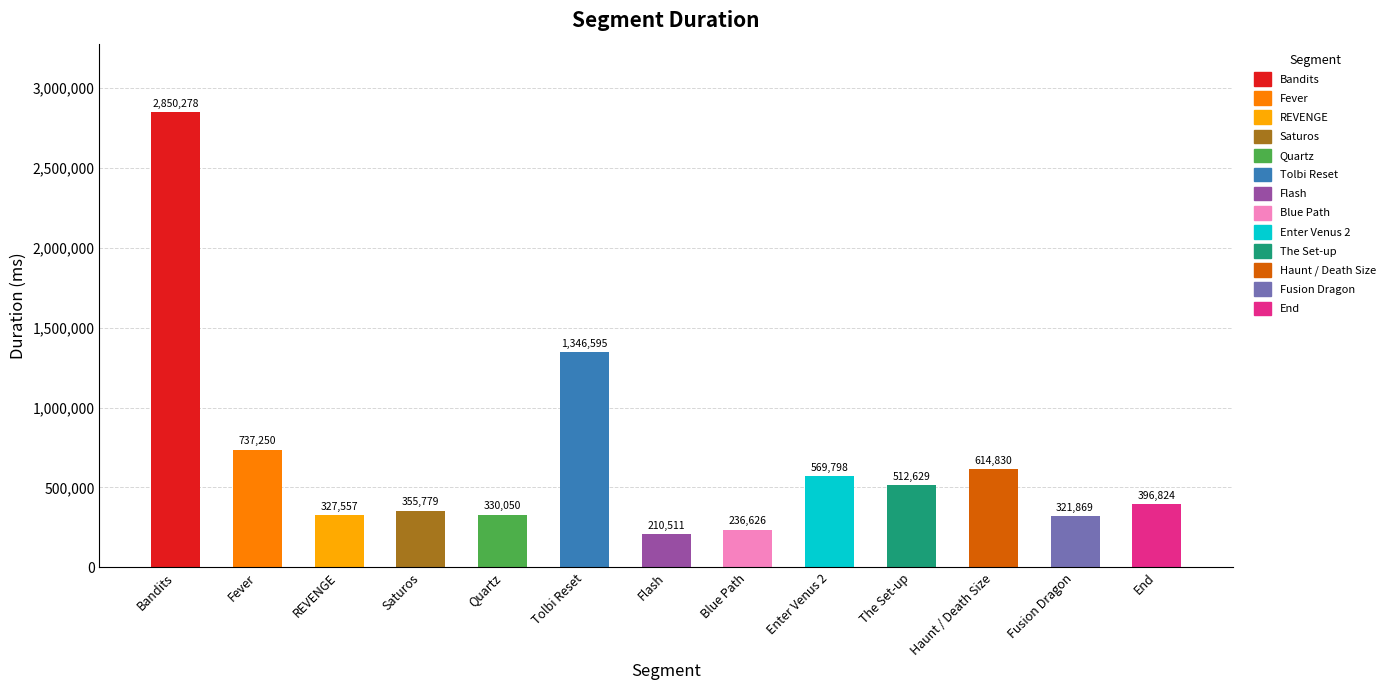

Where is the data nearest to the value 1530394?

Tolbi Reset